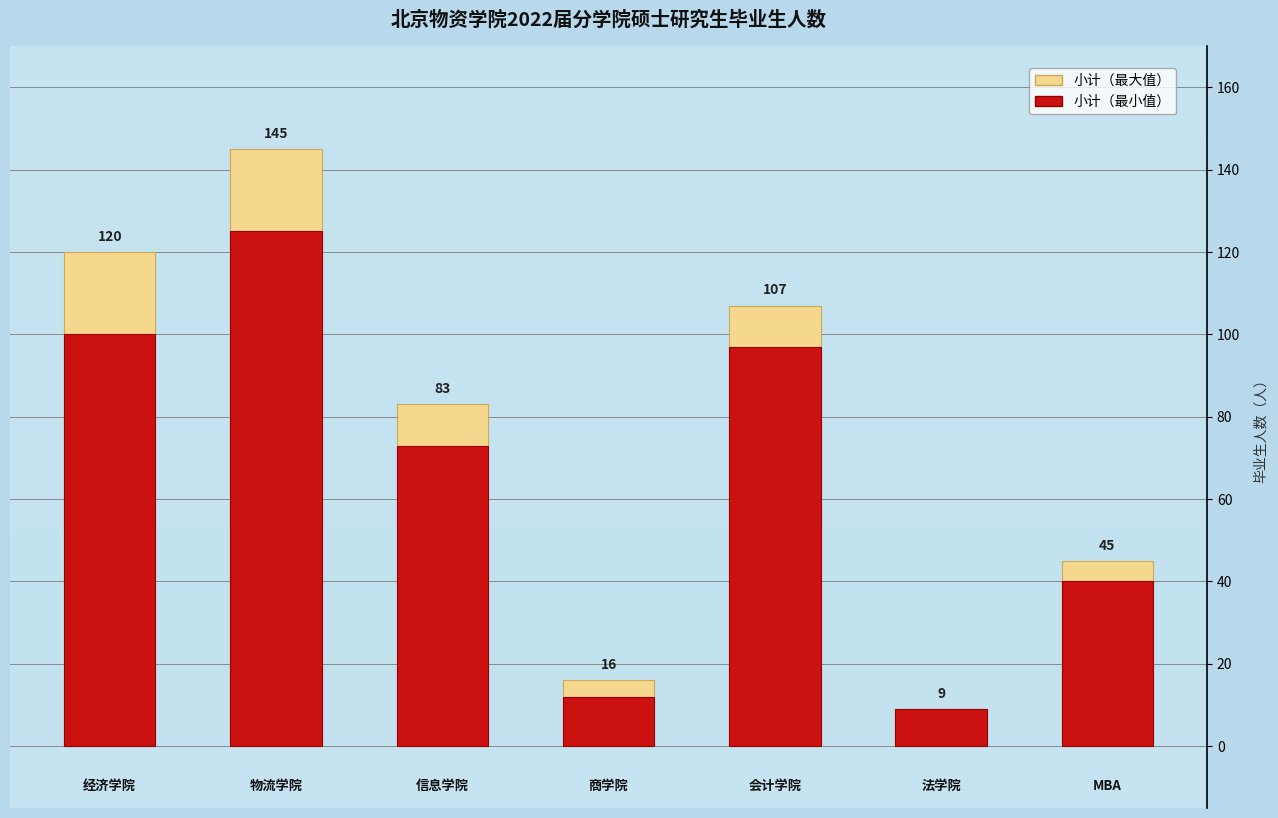

True or false: 小计（最大值） has a value of 192 at 4.

False